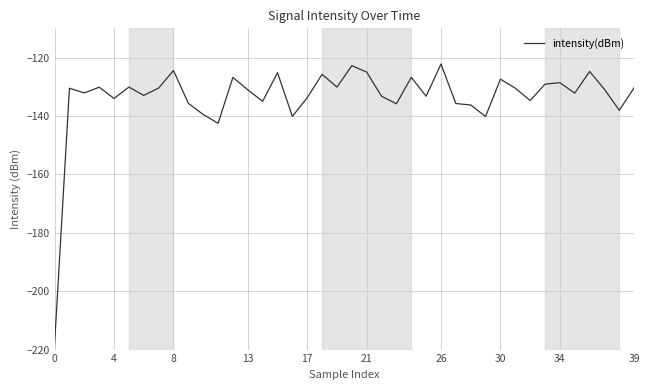

What is the maximum value shown in the chart?

-122.2